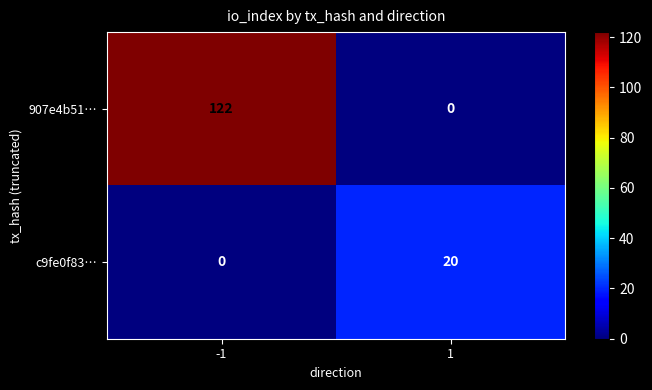

Which series has the widest spread of values?

907e4b51…